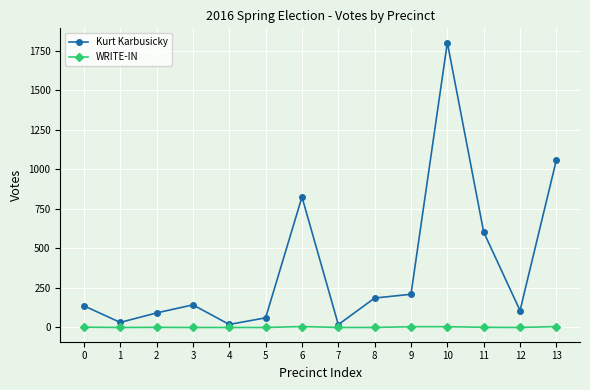

What are all the series names shown in the legend?

Kurt Karbusicky, WRITE-IN